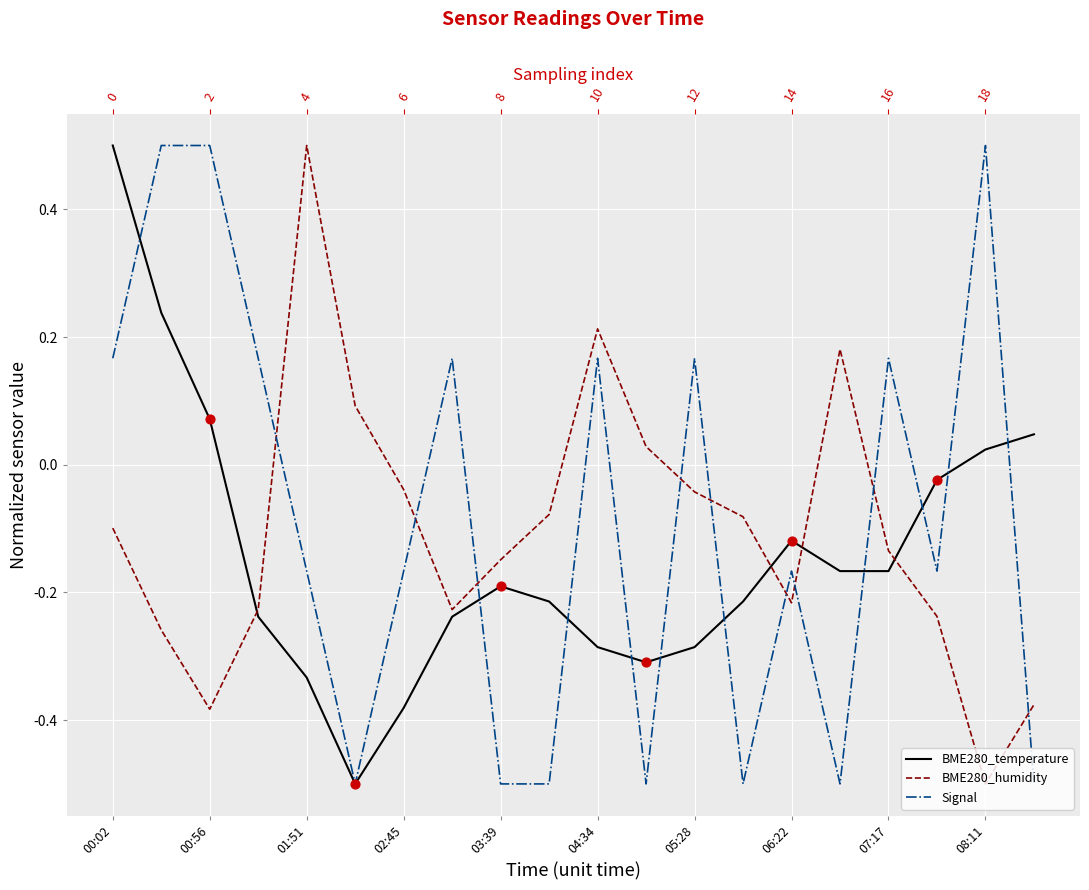

Which series reaches the maximum Y coordinate?

BME280_temperature